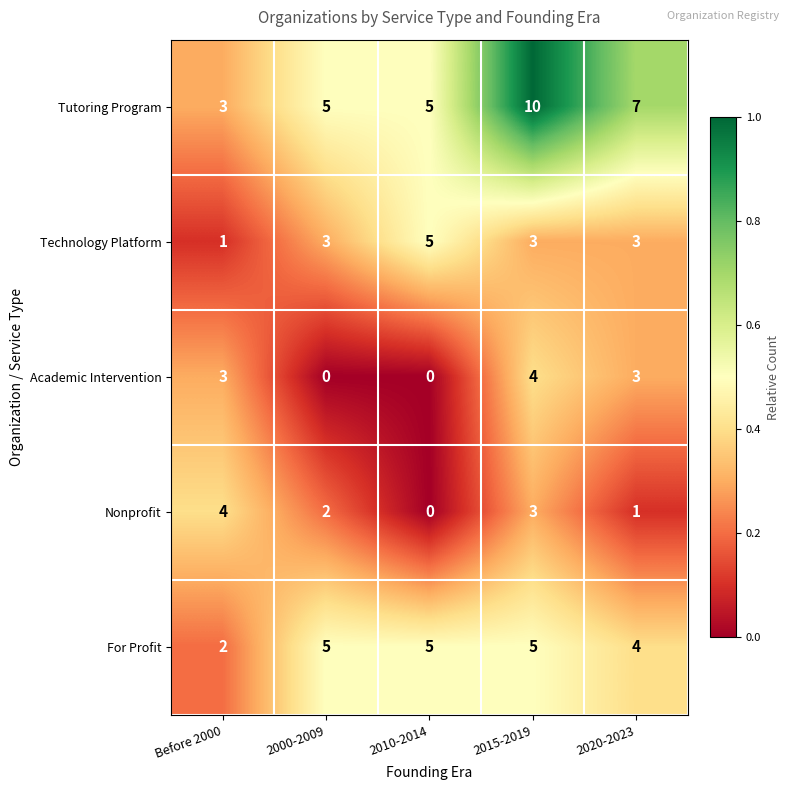

Reading left to right, list all the values displayed in this chart.

Tutoring Program: Before 2000=3	2000-2009=5	2010-2014=5	2015-2019=10	2020-2023=7
Technology Platform: Before 2000=1	2000-2009=3	2010-2014=5	2015-2019=3	2020-2023=3
Academic Intervention: Before 2000=3	2000-2009=0	2010-2014=0	2015-2019=4	2020-2023=3
Nonprofit: Before 2000=4	2000-2009=2	2010-2014=0	2015-2019=3	2020-2023=1
For Profit: Before 2000=2	2000-2009=5	2010-2014=5	2015-2019=5	2020-2023=4